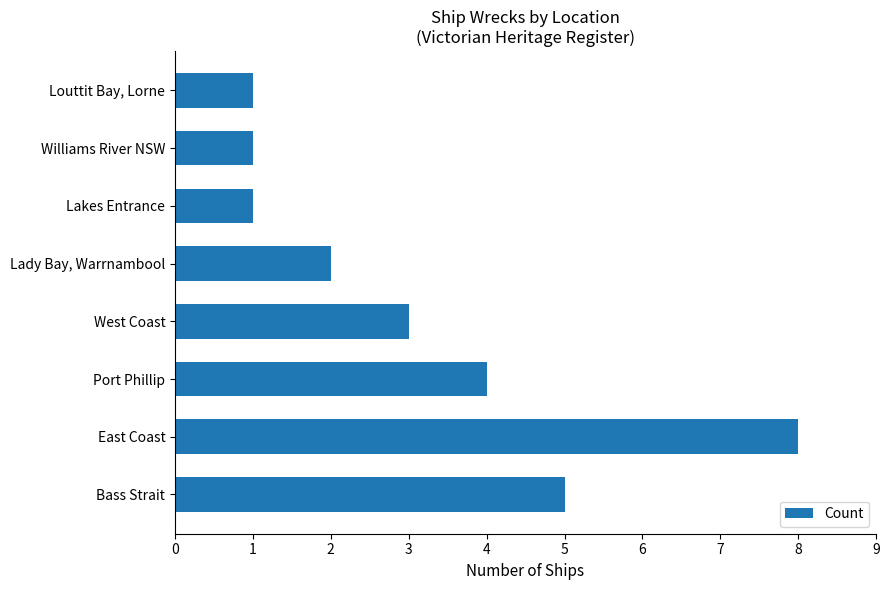

Reading bottom to top, list all the values displayed in this chart.

5	8	4	3	2	1	1	1